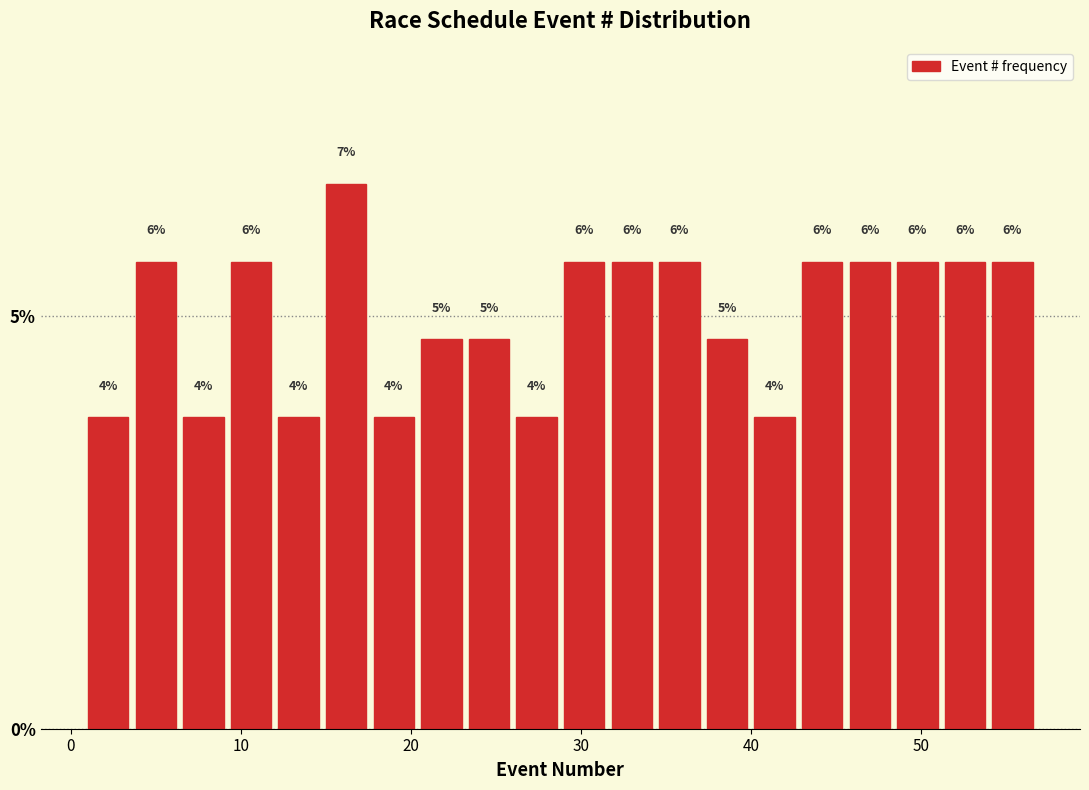

Read against the x-axis, roughly where is the centre of the tallest bar?

16